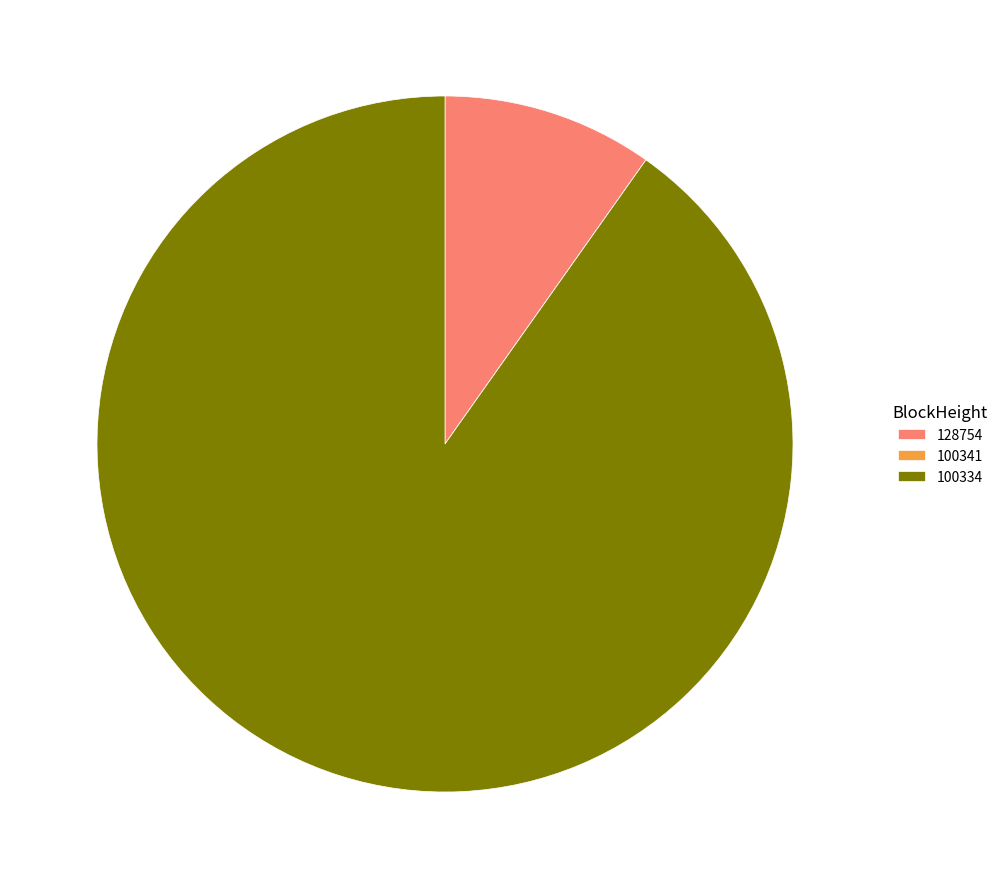

Which has a higher value, 128754 or 100334?

100334